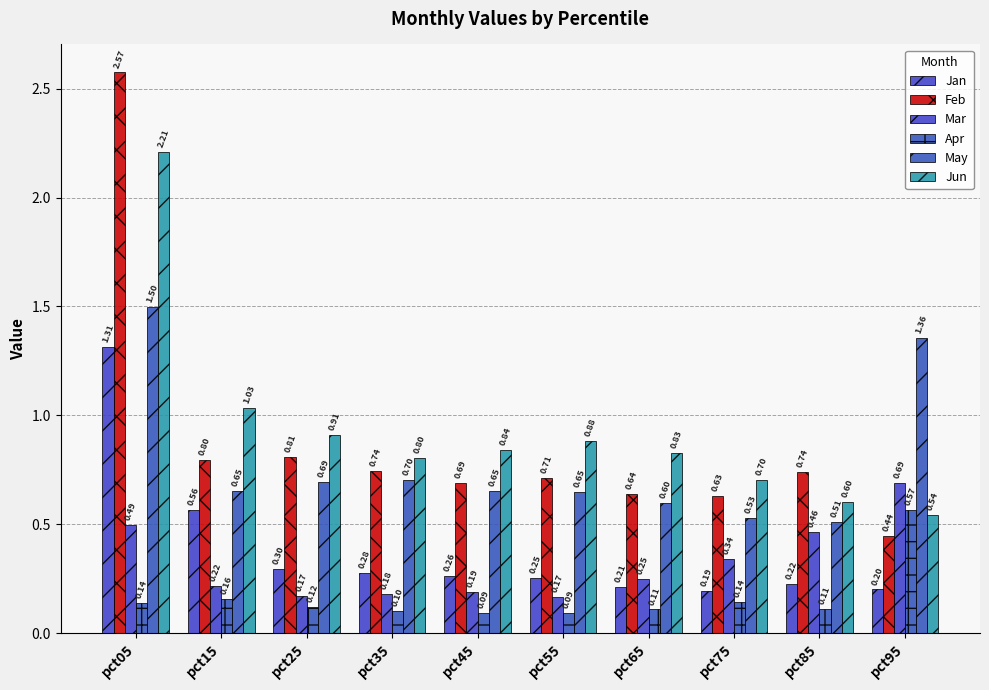

How many bars are there in each group?

6